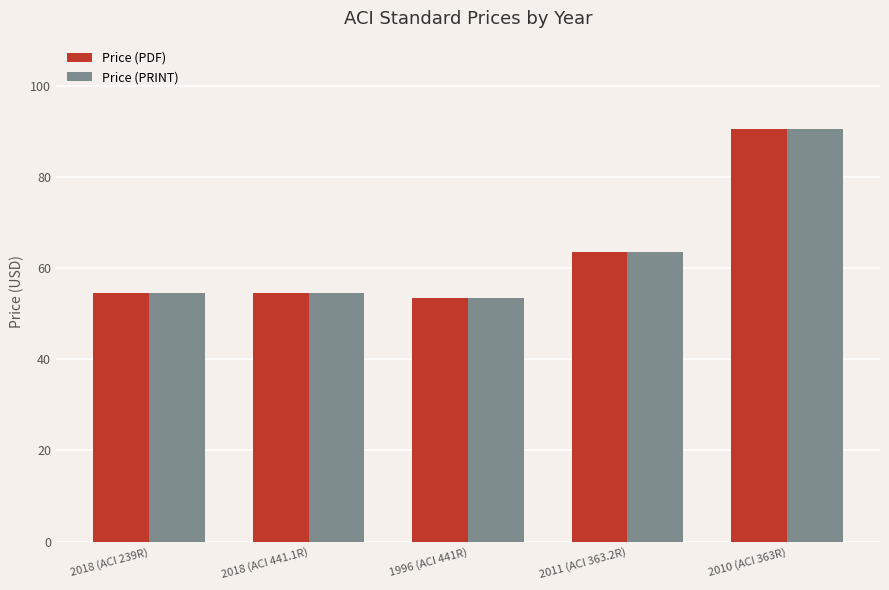

What is the approximate value of Price (PDF) at 2018 (ACI 441.1R)?

54.5